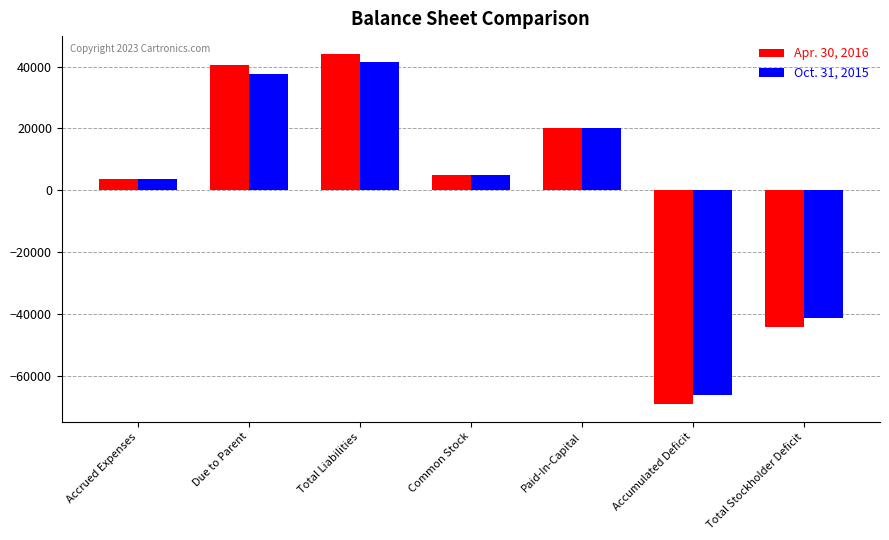

What is the lowest value of the Apr. 30, 2016 series?

-69197